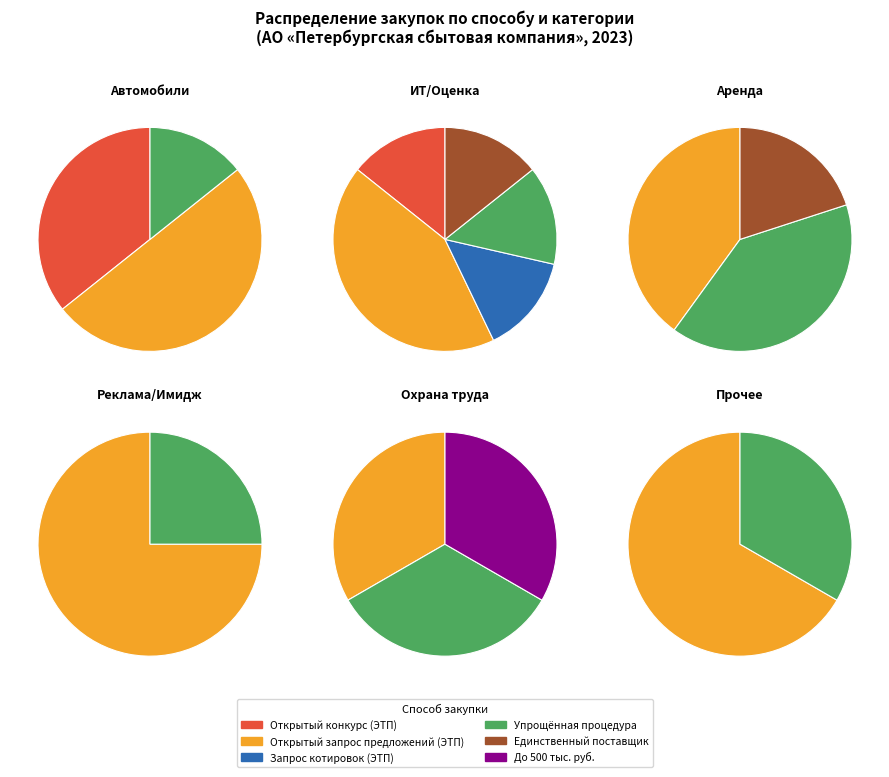

To the nearest percent, what is the difference between the largest and smallest slice percentages?

41%